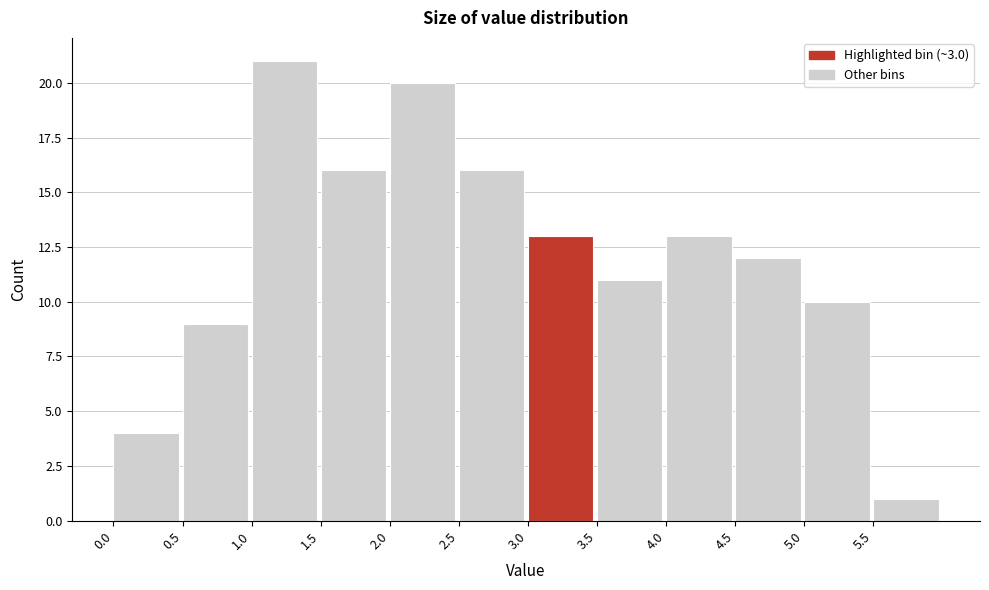

Reading left to right, list every bar in this chart as the range it spans on the x-axis followed by its height. The values are not printed on the chart, so give them approximately, as read against the axis.

0.0 to 0.5: 4
0.5 to 1.0: 9
1.0 to 1.5: 21
1.5 to 2.0: 16
2.0 to 2.5: 20
2.5 to 3.0: 16
3.0 to 3.5: 13
3.5 to 4.0: 11
4.0 to 4.5: 13
4.5 to 5.0: 12
5.0 to 5.5: 10
5.5 to 6.0: 1